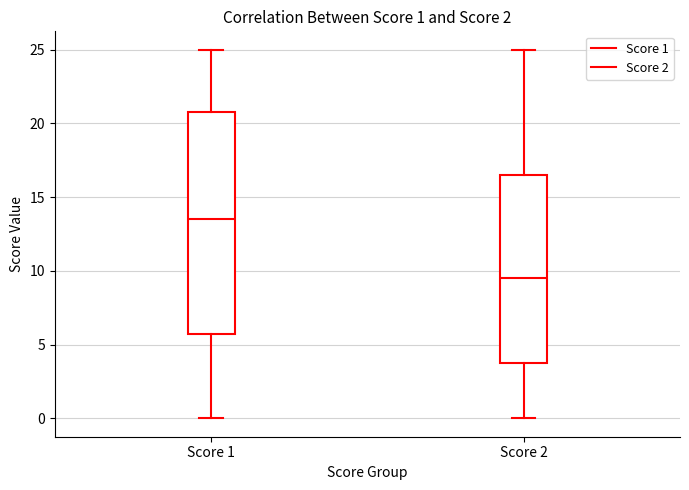

Which box's median line is the lowest?

Score 2